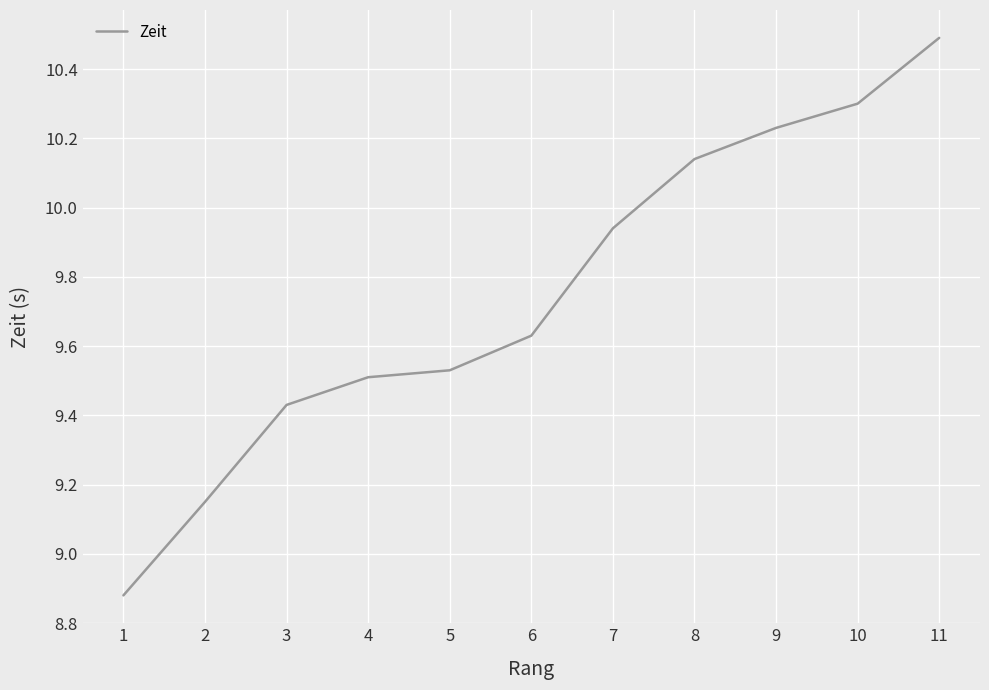

How many values exceed 9?

10